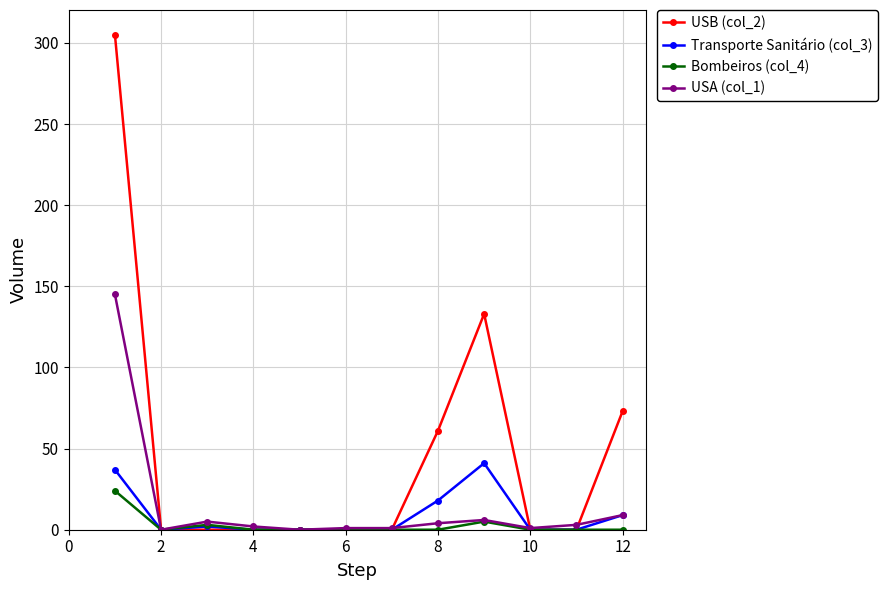

What is the greatest value displayed?

305